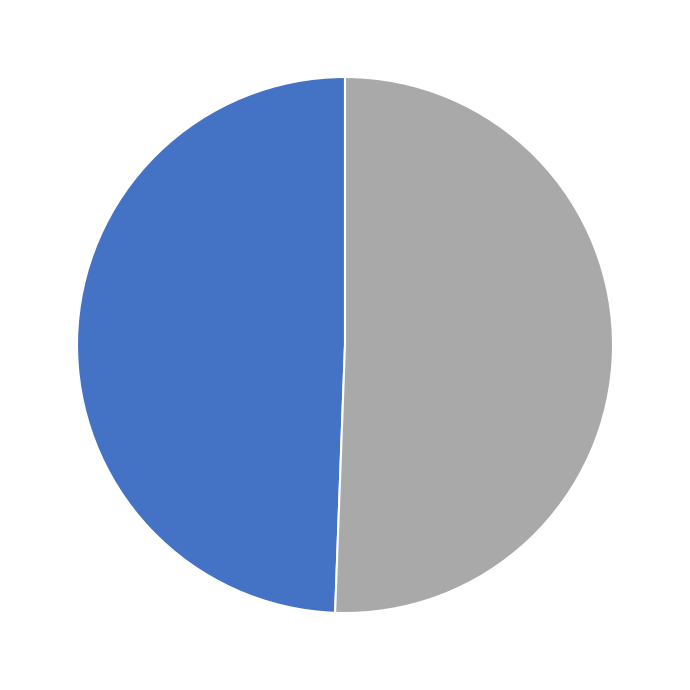

How many segments does this pie chart have?

2